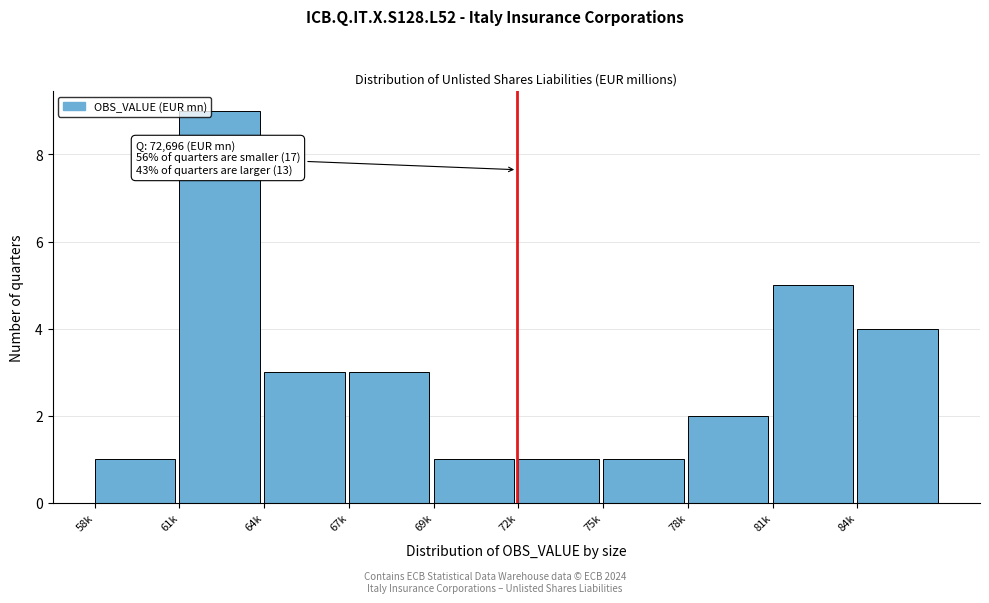

Reading right to left, extract all data points from this chart.

4	5	2	1	1	1	3	3	9	1